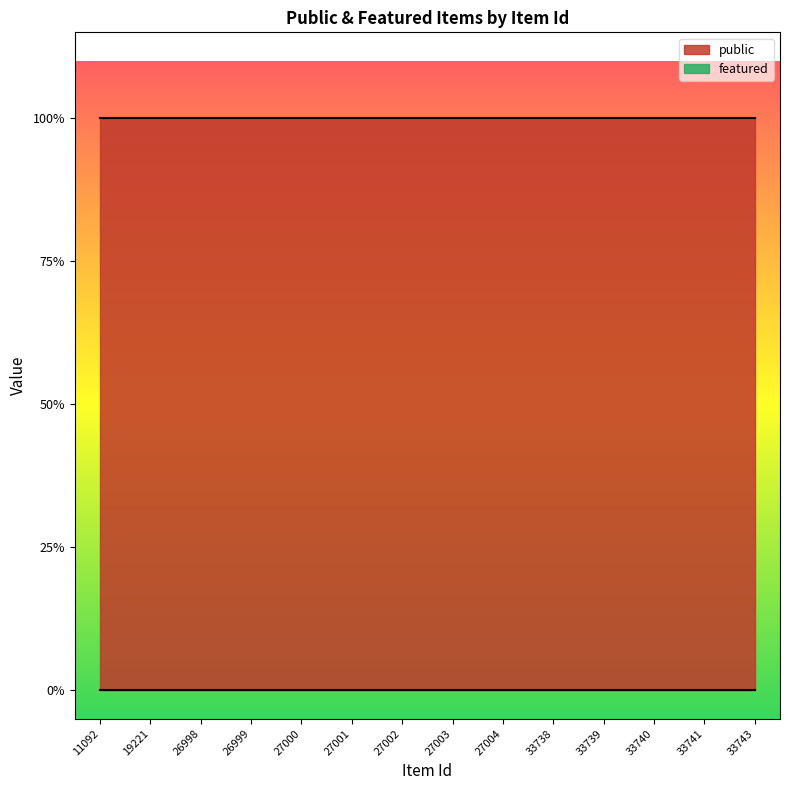

Read the public value at 19221.

1